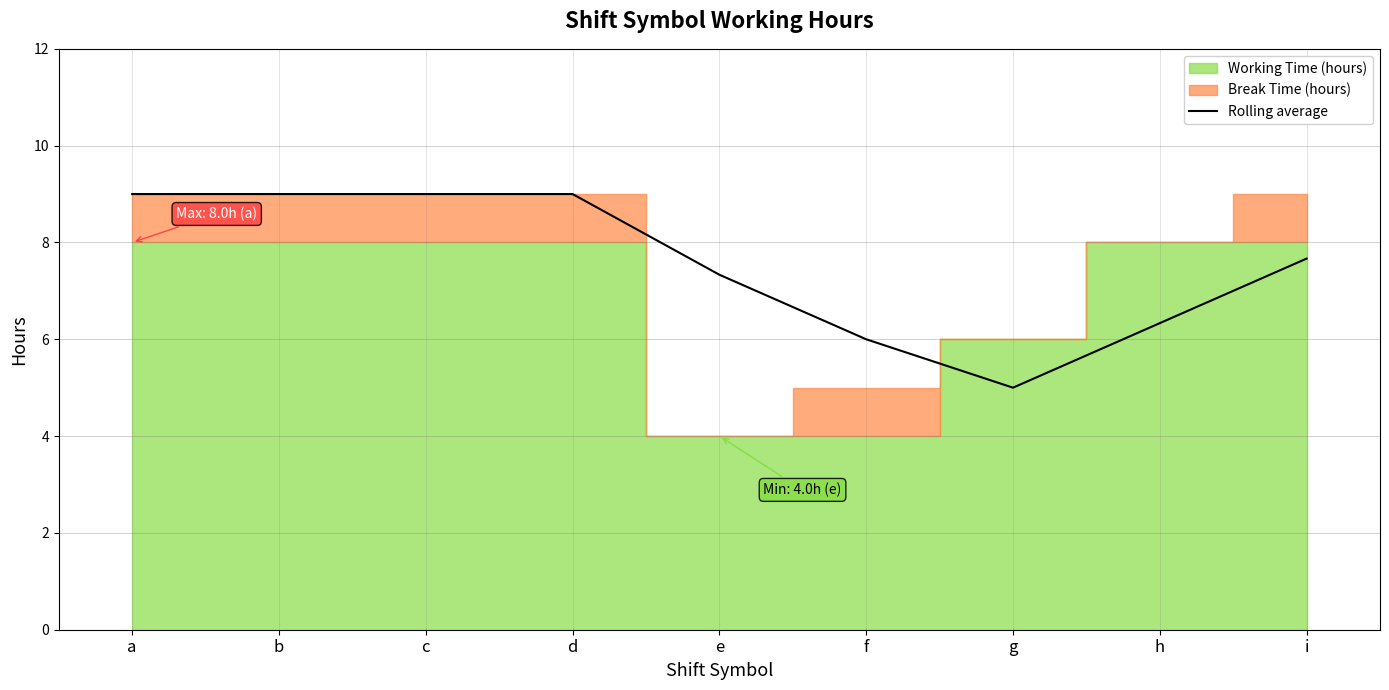

Where is Rolling average nearest to the value 7?

e